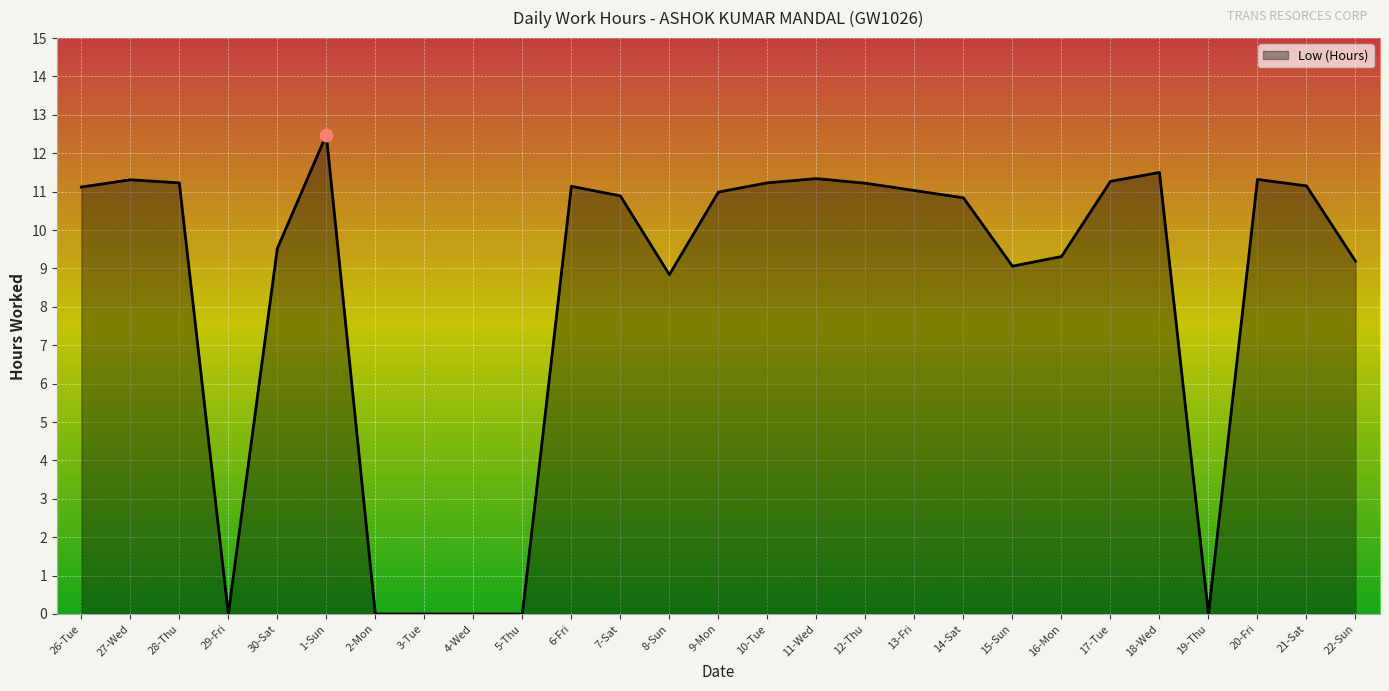

Approximately how many times larger is the value at 14-Sat compared to 7-Sat?

1.0